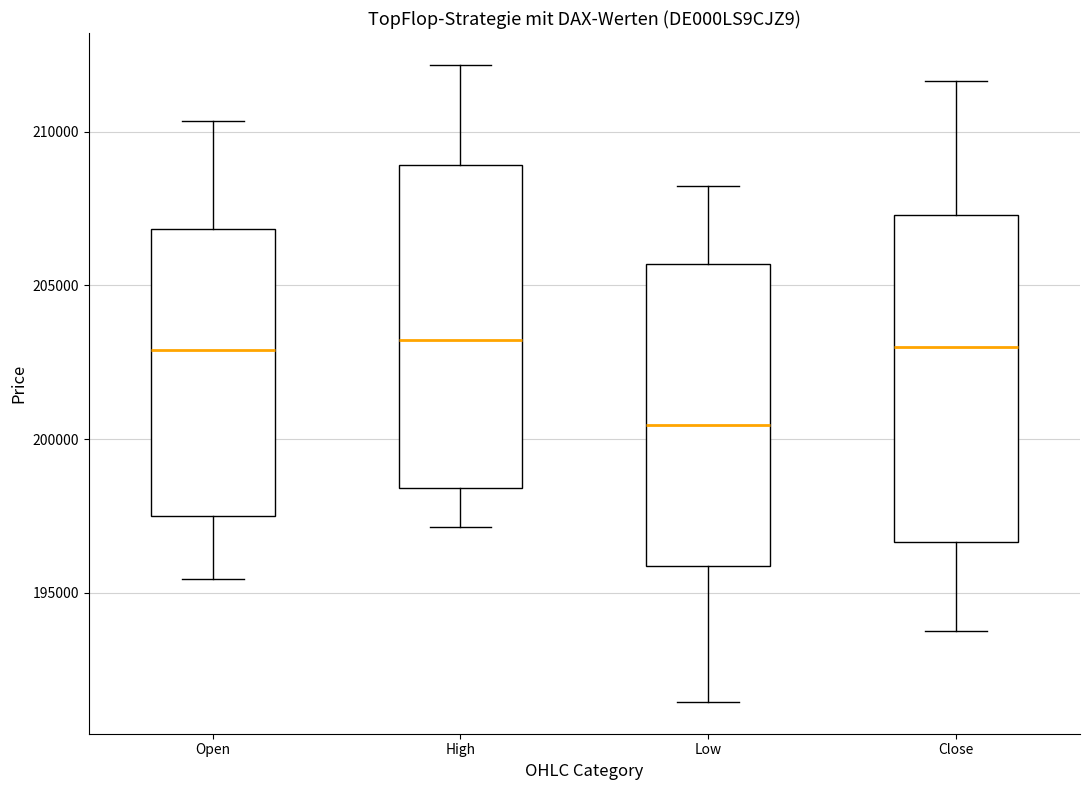

Which box's median line is the lowest?

Low